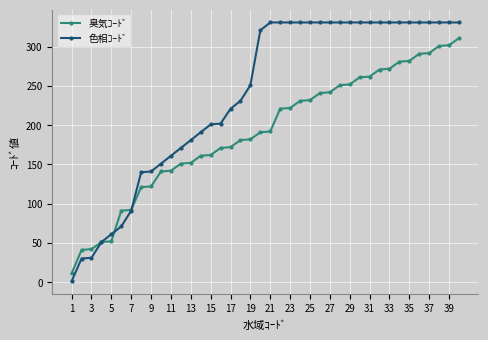

Which series ends up on top after the final intersection of 臭気ｺｰﾄﾞ and 色相ｺｰﾄﾞ?

色相ｺｰﾄﾞ